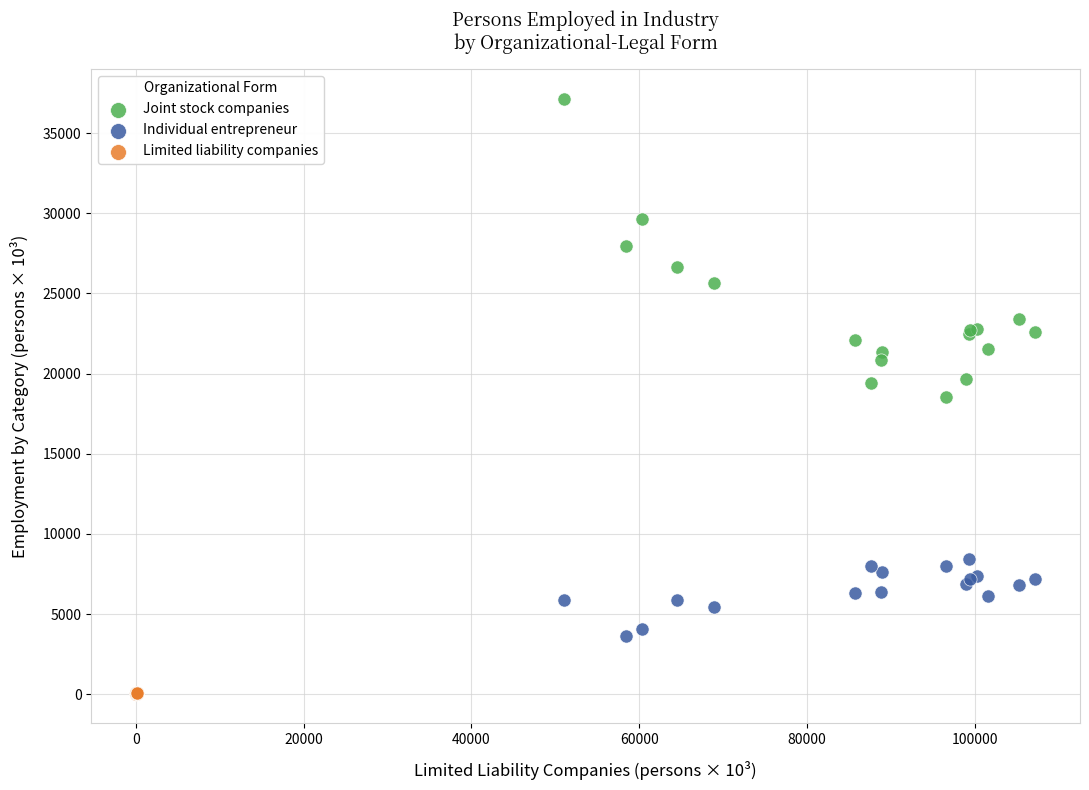

Which series reaches the minimum Y coordinate?

Limited liability companies